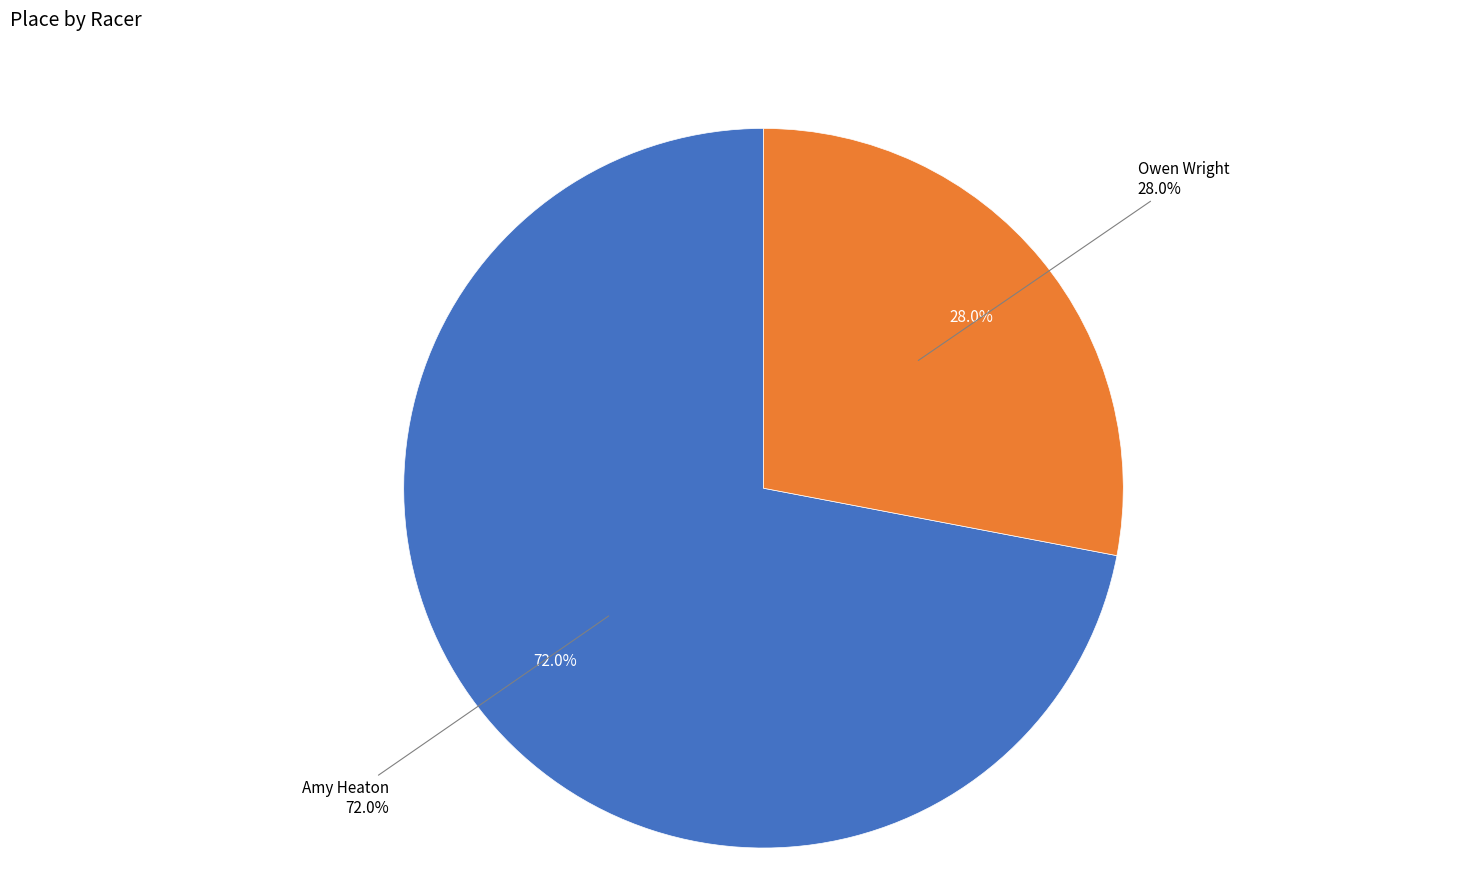

True or false: Owen Wright accounts for 28% of the total.

True